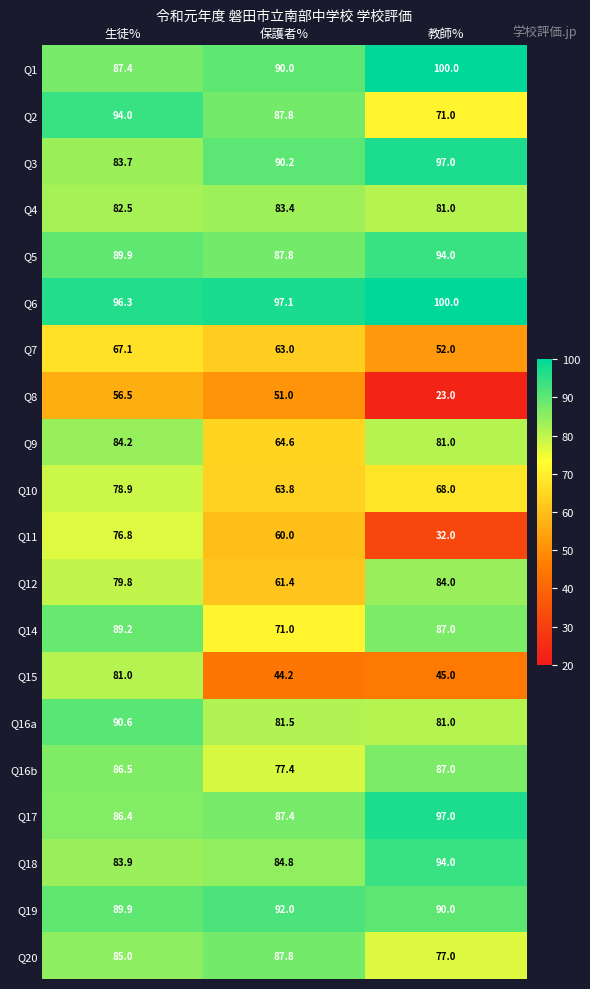

The value of Q12 at 教師% is 84.0. True or false?

True